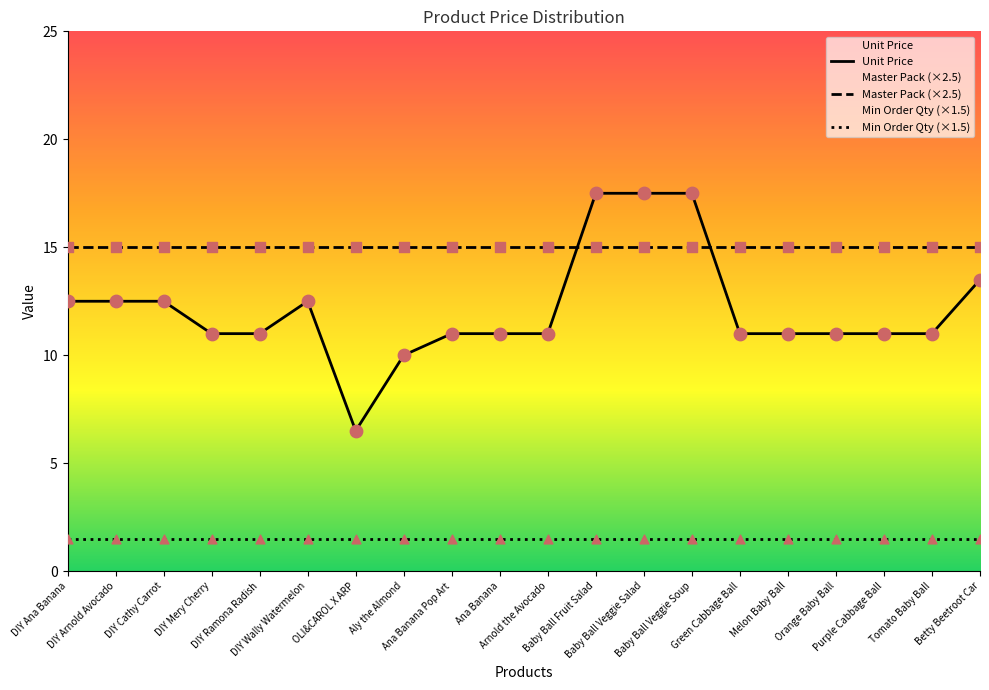

What is the total value across all series at DIY Wally Watermelon?

29.0